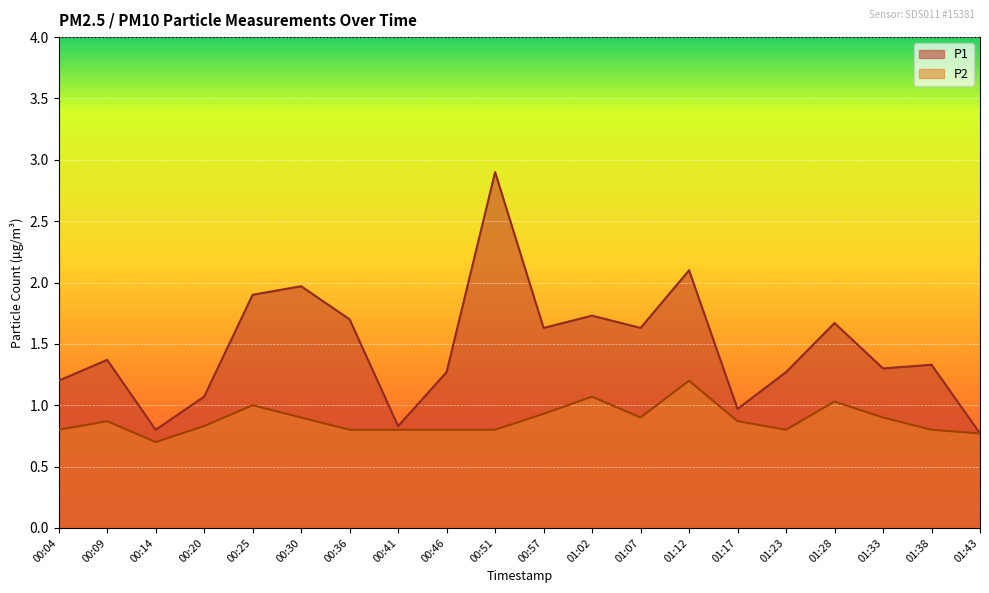

What is the spread (max minus min) of values at 01:38?

0.5